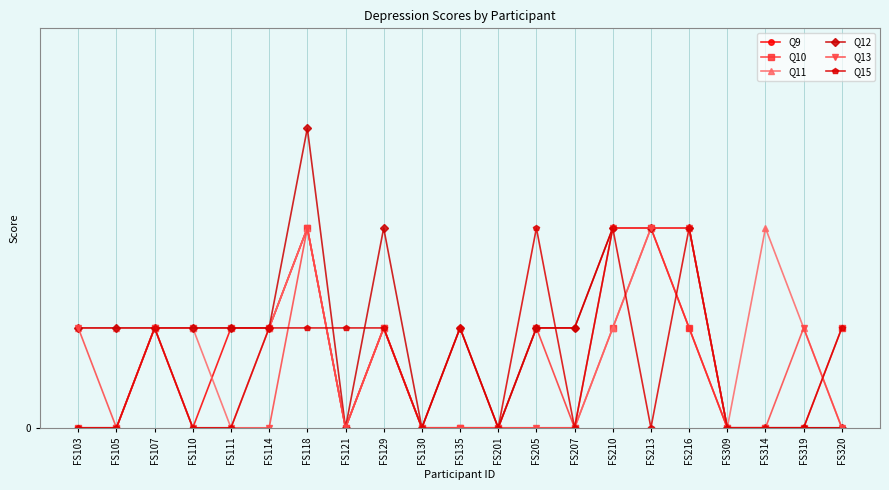

What is the sum of all Q15 values?

13